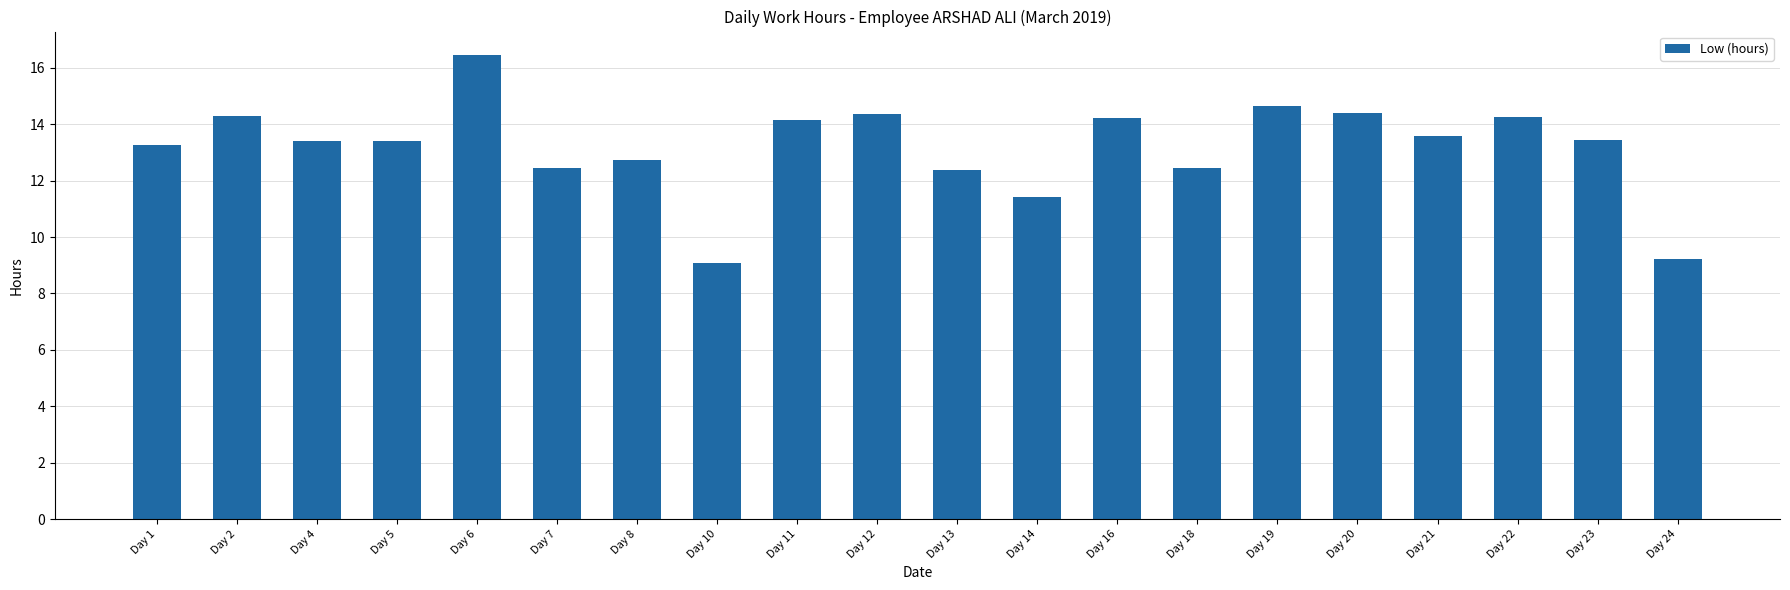

What is the sum of all values?

263.6